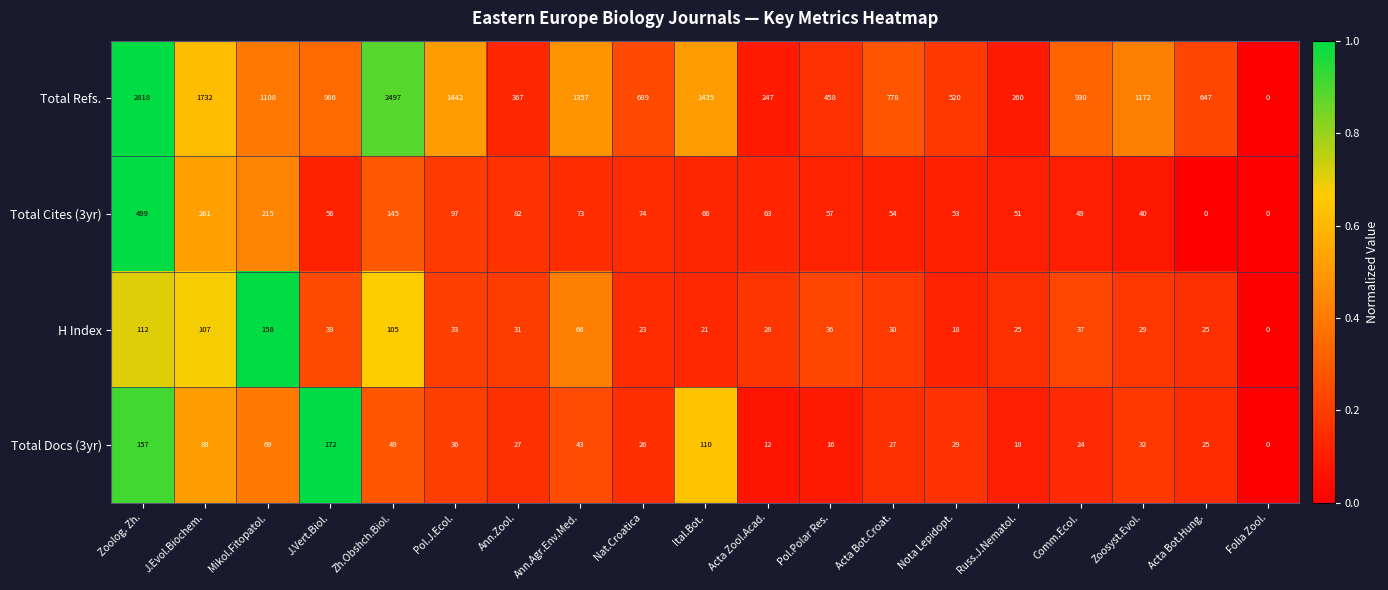

What value does the Total Docs (3yr) series have at Zoosyst.Evol.?

32